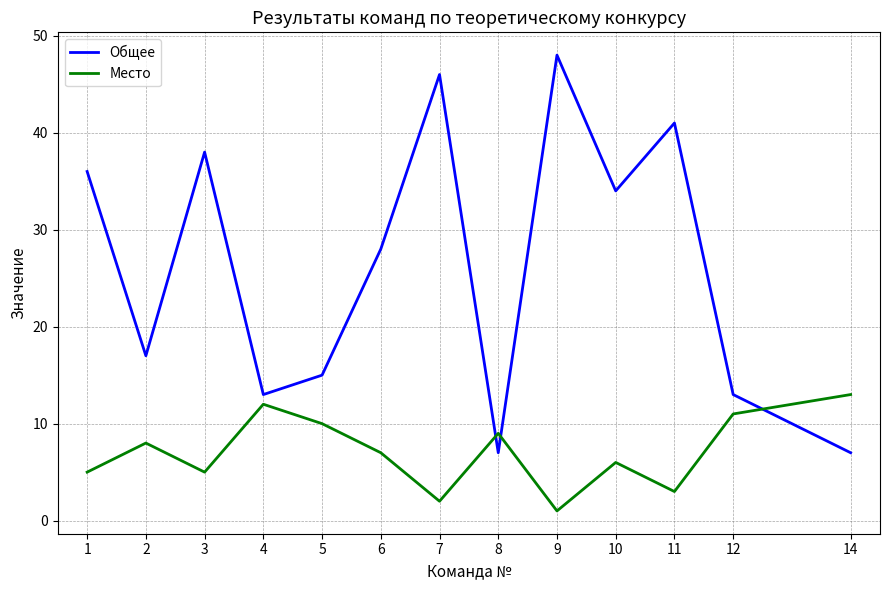

What is the greatest value displayed?

48